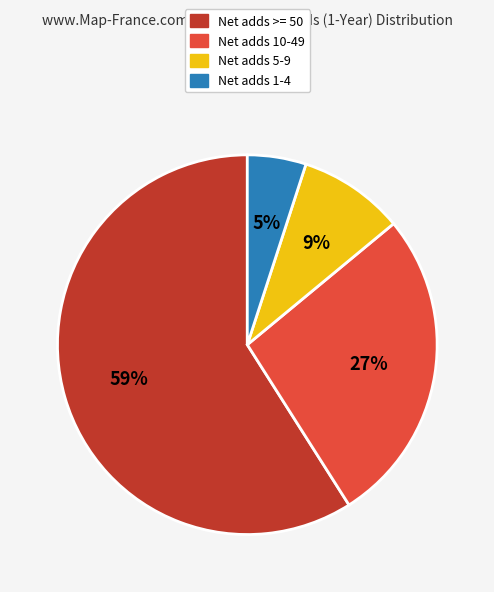

Is the sum of Net adds 5-9 and Net adds >= 50 greater than half?

Yes